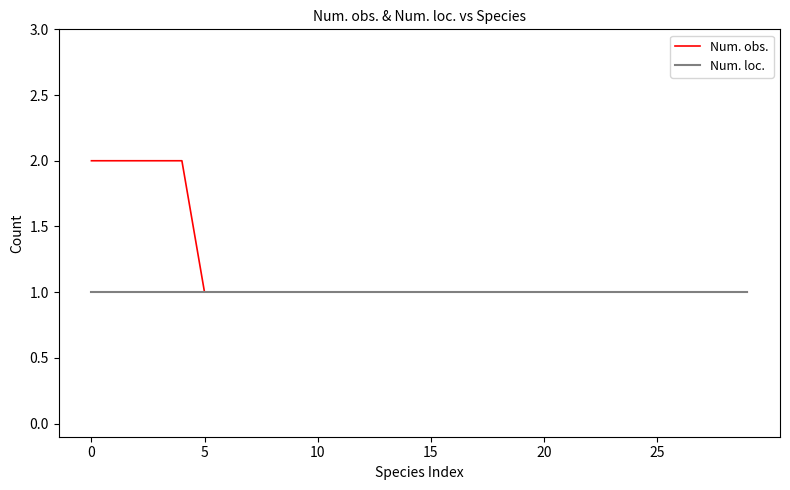

How many distinct data groups are displayed?

2